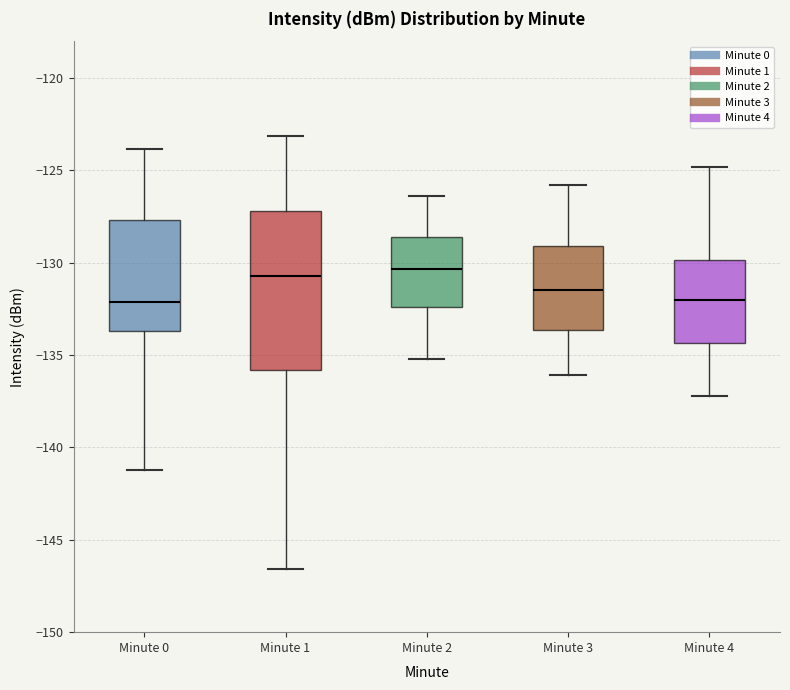

Where does the upper whisker of the box for Minute 2 end on the y-axis? The values are not printed on the chart, so give them approximately, as read against the axis.

-126.5